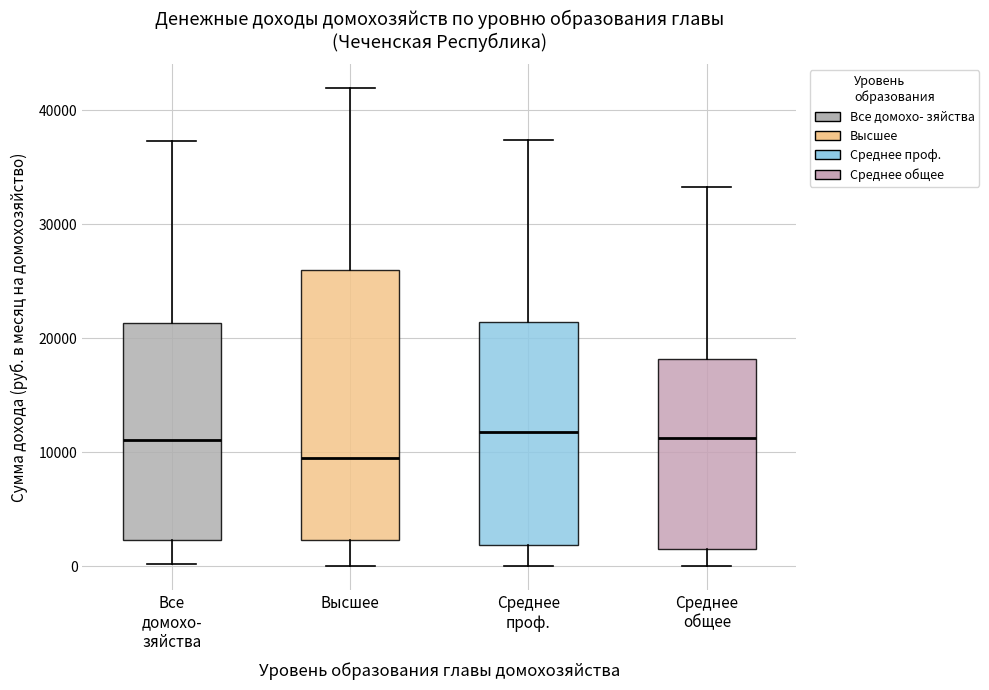

Where is the upper edge of the box for Среднее проф. on the y-axis? The values are not printed on the chart, so give them approximately, as read against the axis.

21000